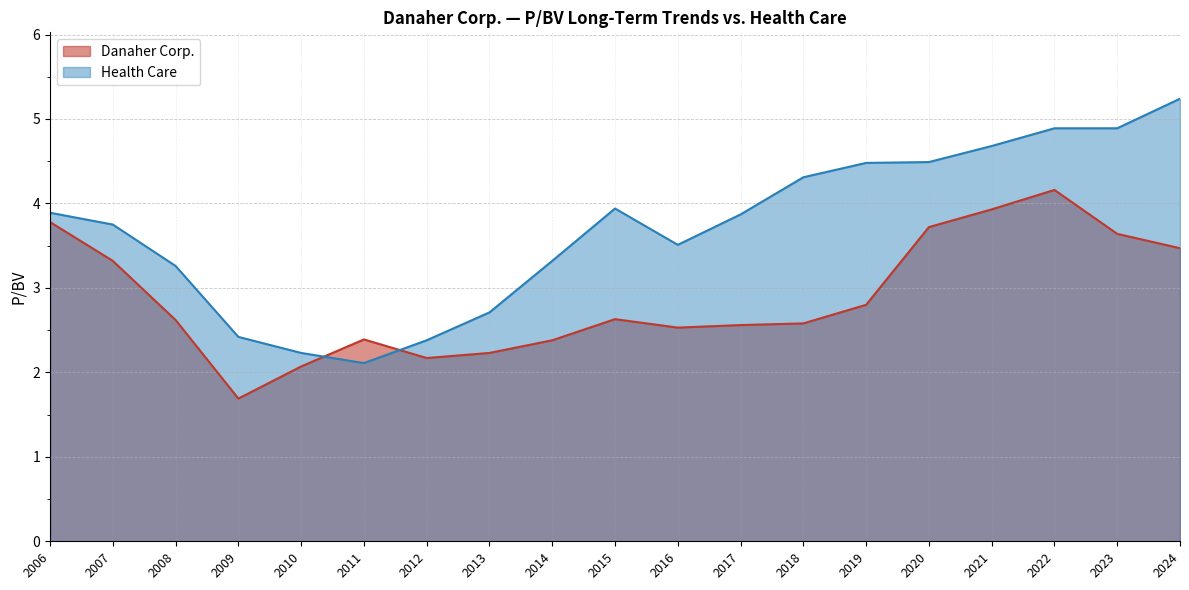

What is the total value across all series at 2006?

7.7